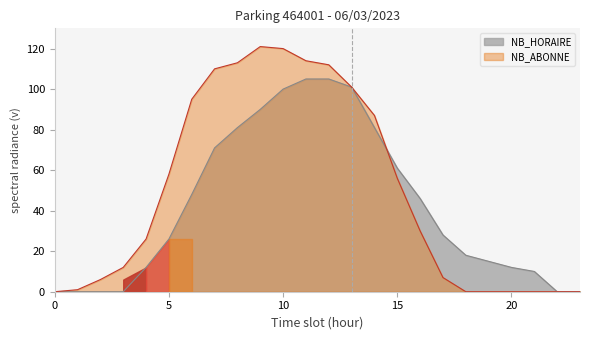

Reading left to right, transcribe all the data shown in this chart.

NB_HORAIRE: 0=0	1=0	2=0	3=0	4=12	5=26	6=48	7=71	8=81	9=90	10=100	11=105	12=105	13=101	14=81	15=61	16=46	17=28	18=18	19=15	20=12	21=10	22=0	23=0
NB_ABONNE: 0=0	1=1	2=6	3=12	4=26	5=58	6=95	7=110	8=113	9=121	10=120	11=114	12=112	13=101	14=87	15=56	16=30	17=7	18=0	19=0	20=0	21=0	22=0	23=0